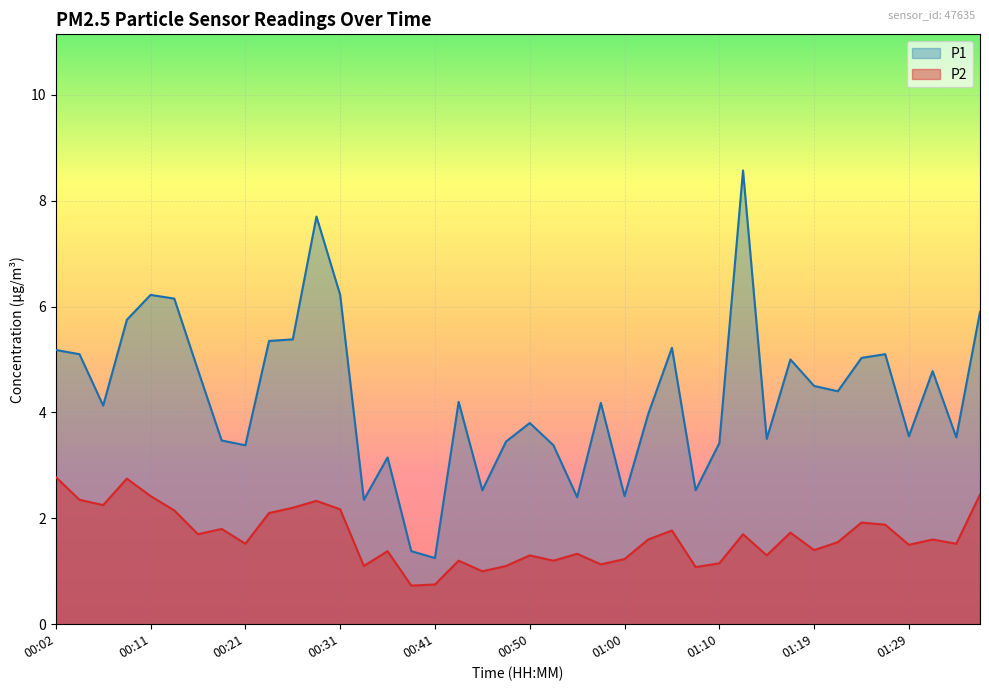

What is the value of the P2 point at the 20th from the left?

1.1